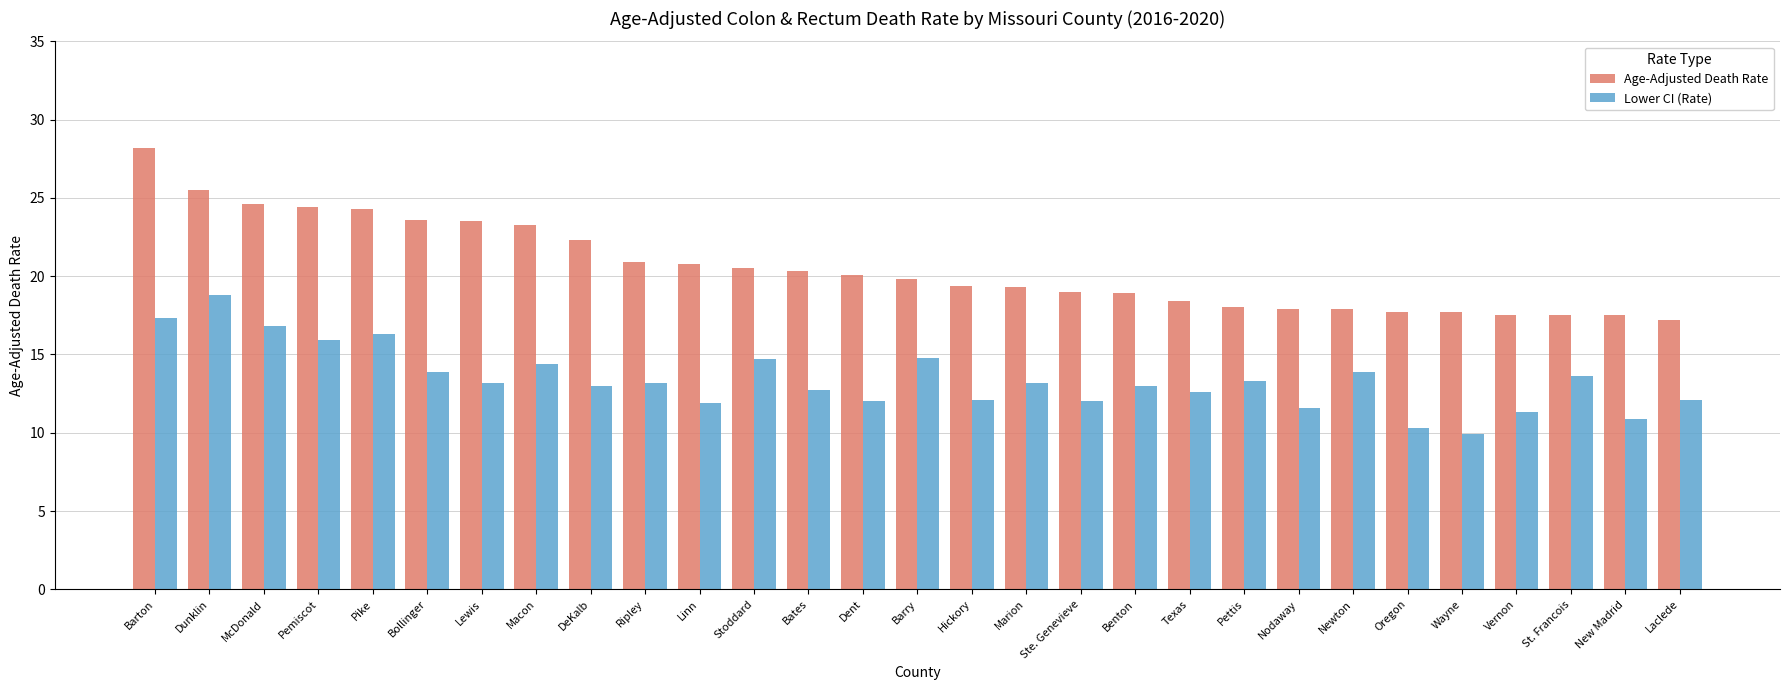

What is the total value across all series at Benton?

31.9